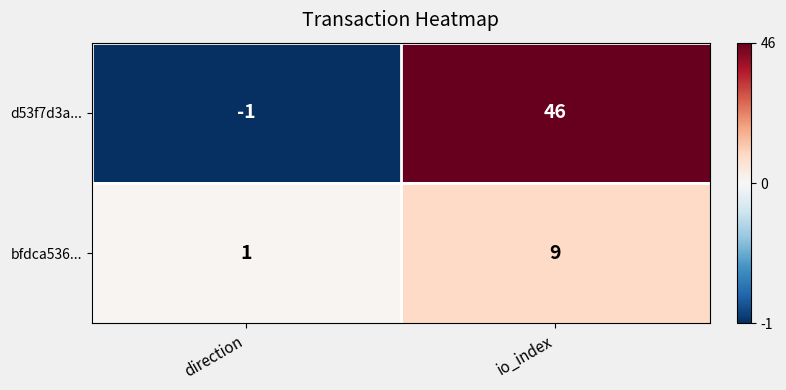

Rank the series by their average value, from lowest to highest.

bfdca536..., d53f7d3a...